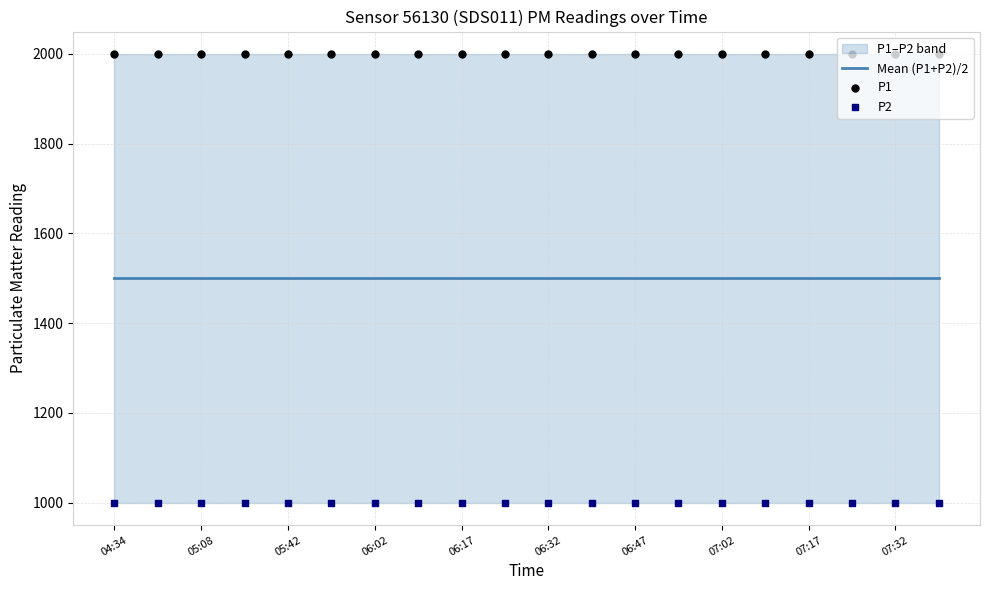

What is the total value across all series at 07:32?

4499.7